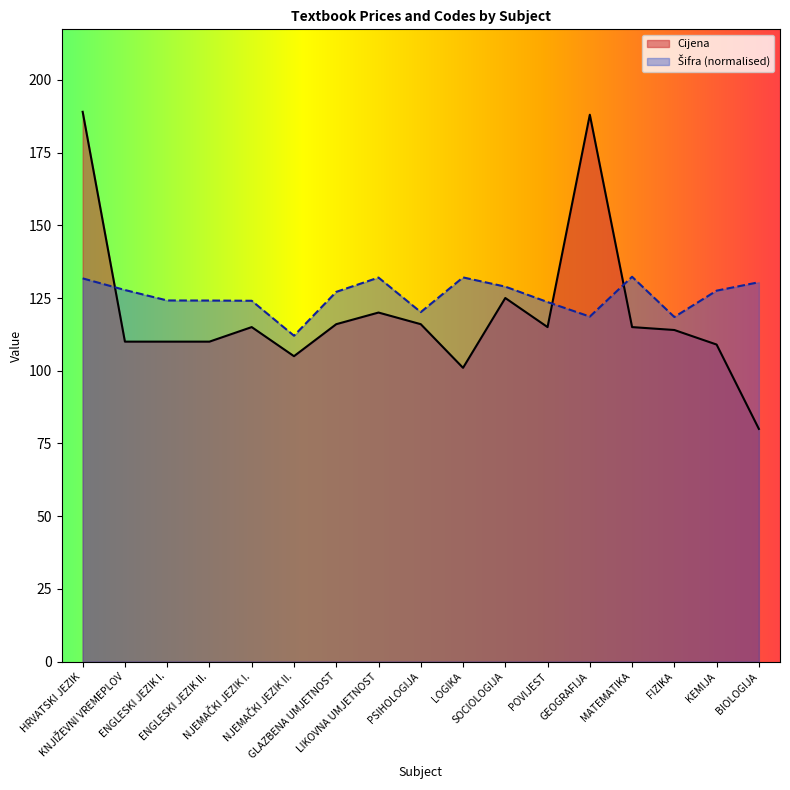

Rank the series by their maximum value, from highest to lowest.

Cijena, Šifra